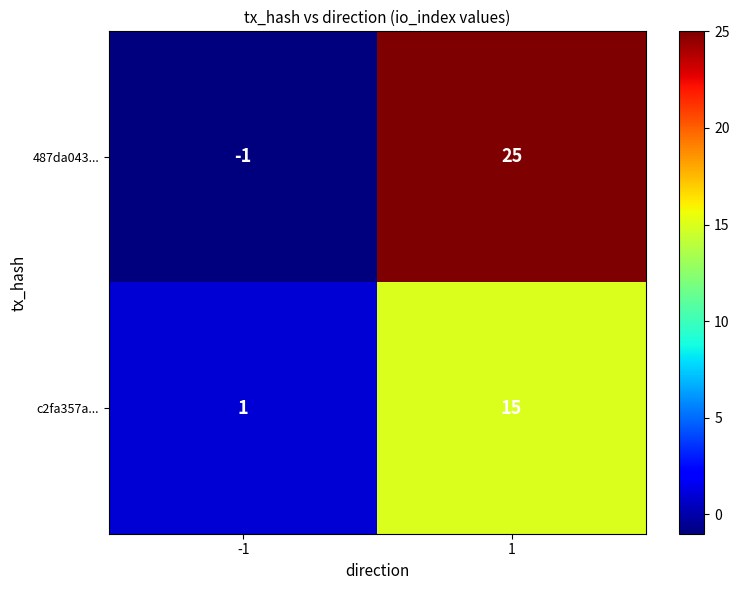

What is the highest value of the c2fa357a... series?

15